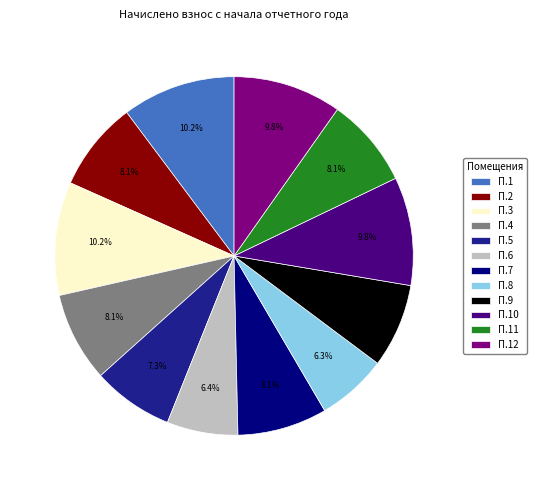

Do П.1 and П.10 together represent more than half of the pie?

No